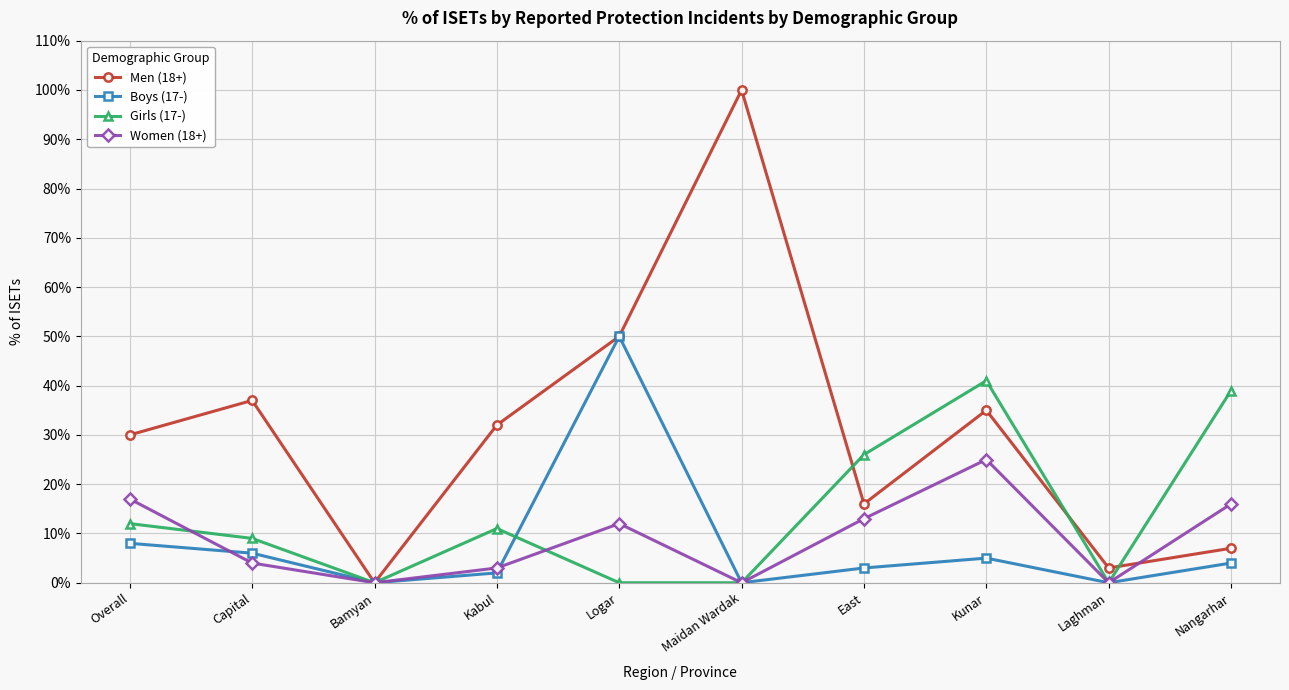

In Boys (17-), how many points are lower than both neighbors (excluding endpoints)?

3